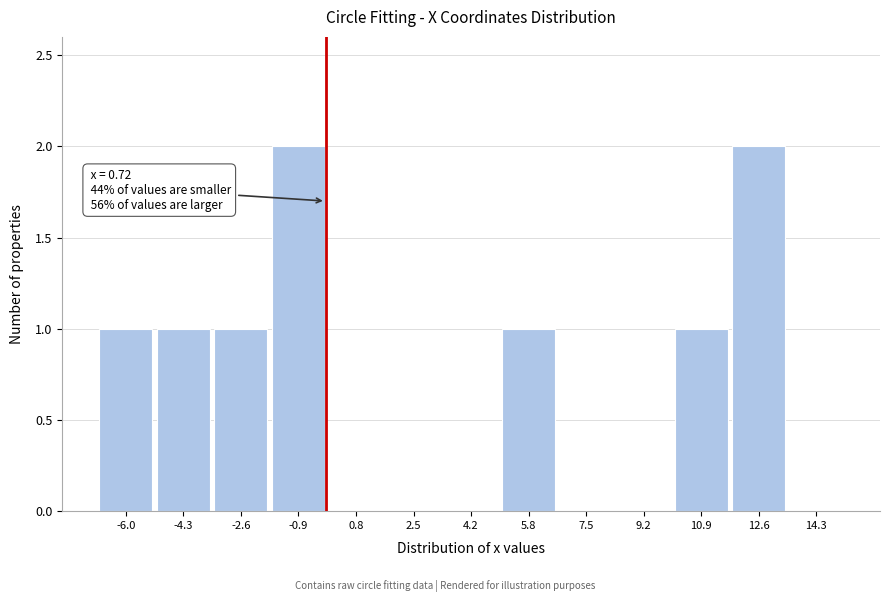

Reading left to right, extract all data points from this chart.

-6.0=1	-4.3=1	-2.6=1	-0.9=2	0.8=0	2.5=0	4.2=0	5.8=1	7.5=0	9.2=0	10.9=1	12.6=2	14.3=0